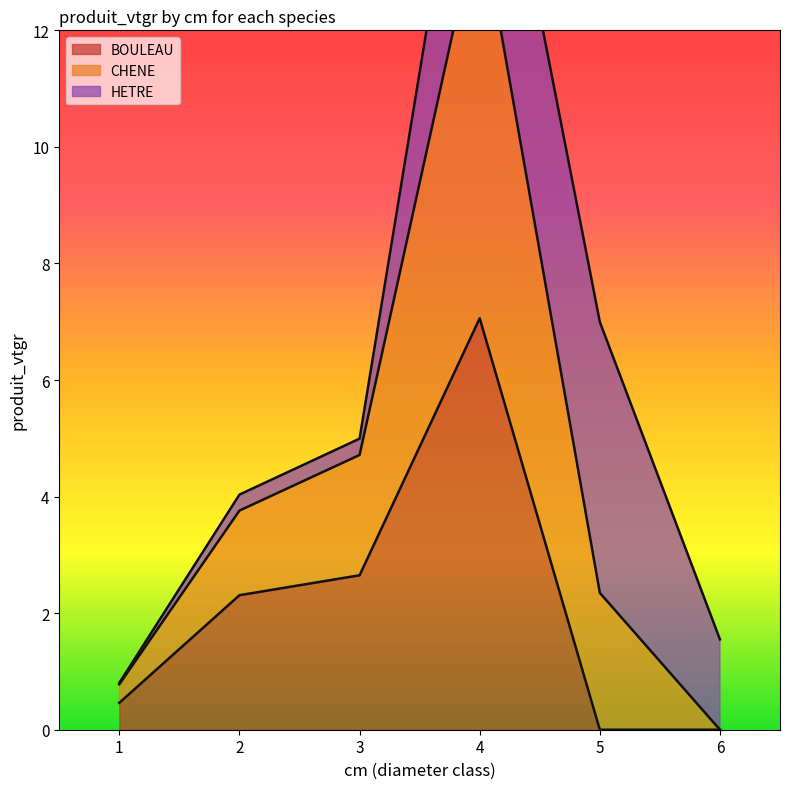

Which series changed the most between 4 and 6?

CHENE